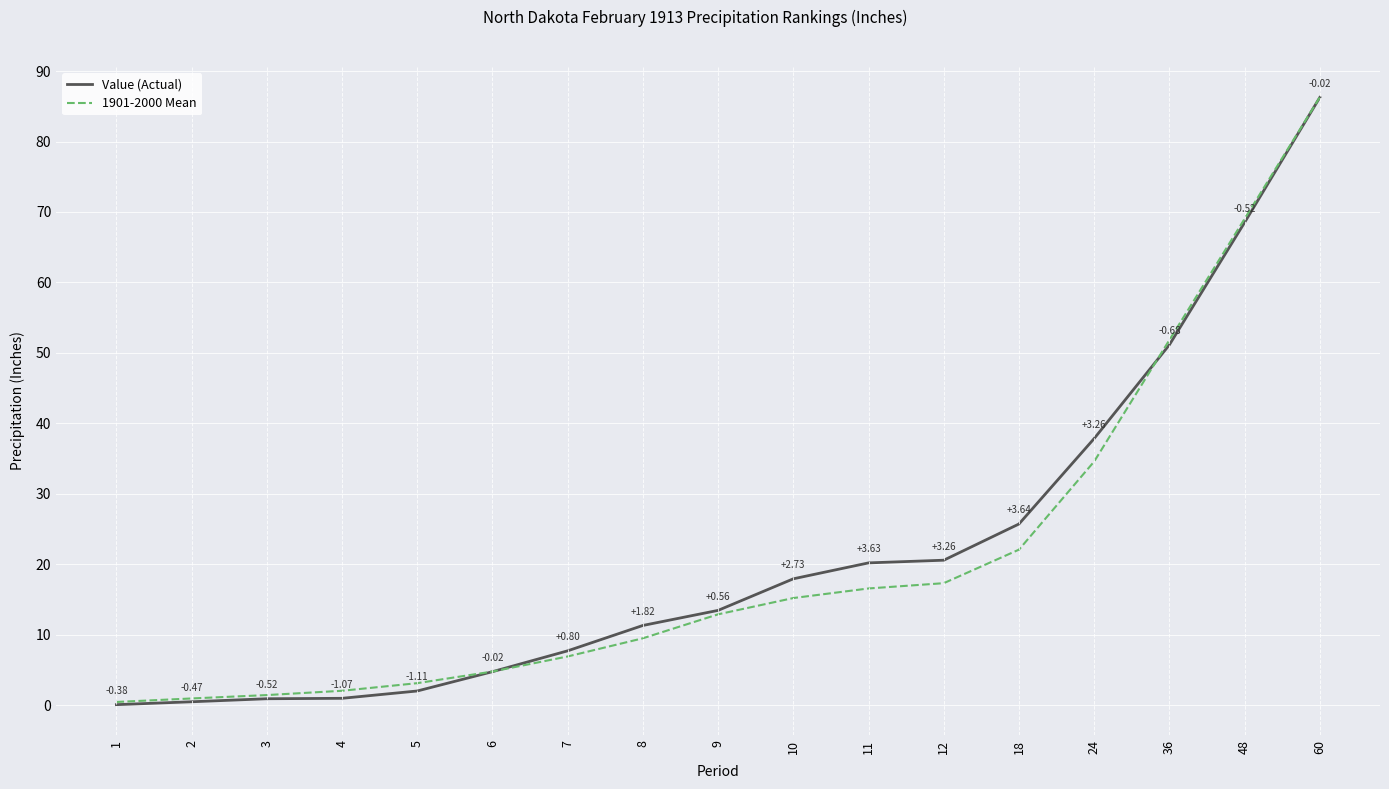

Which category has the lowest value across all series?

1